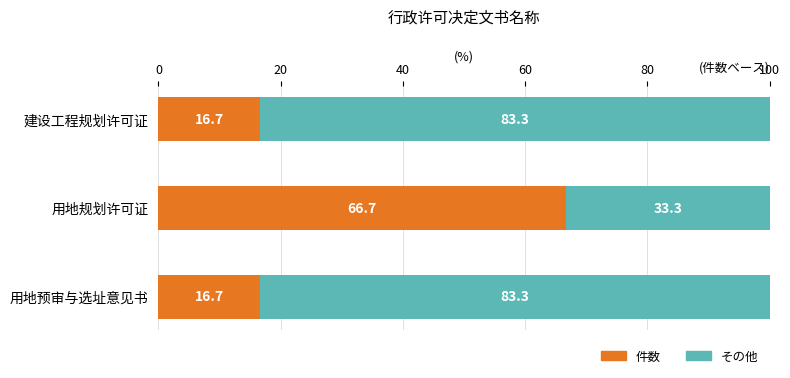

What is the sum of all 件数 values?

100.0